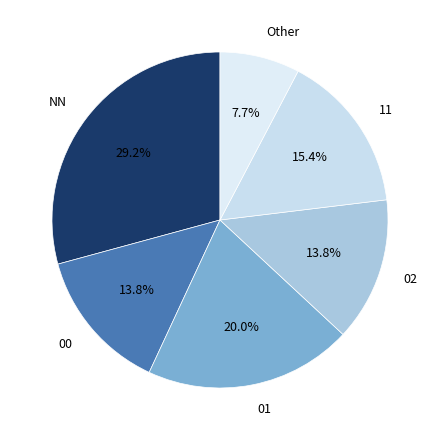

Which category has the biggest portion of the pie?

NN